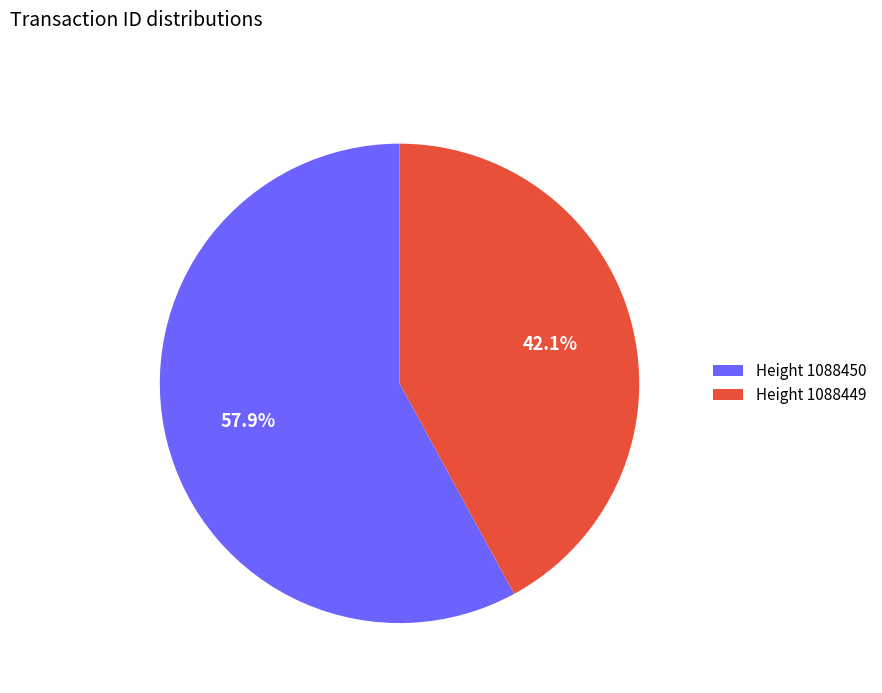

Which category has the biggest portion of the pie?

Height 1088450